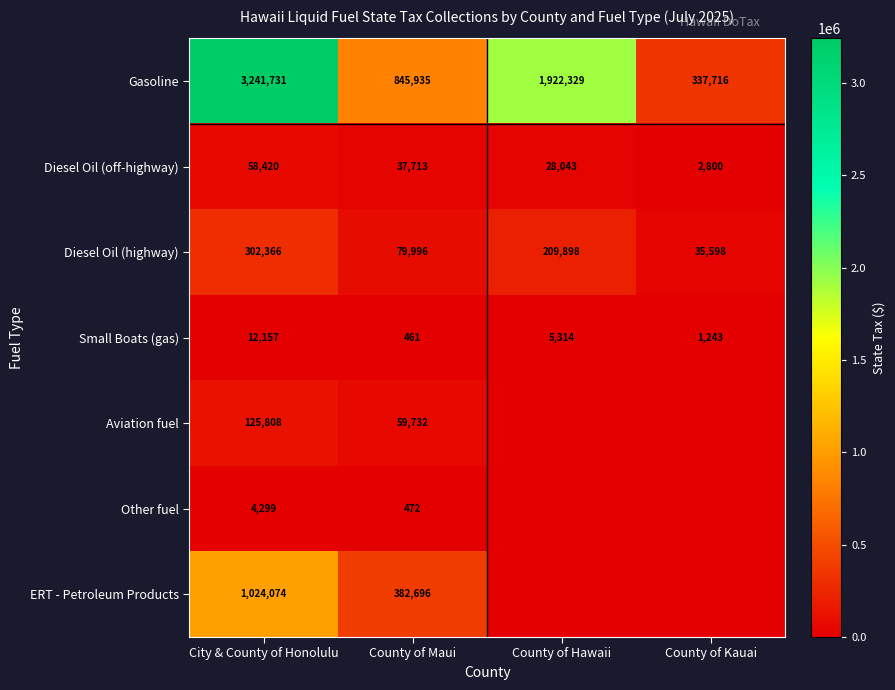

What is the sum of the Aviation fuel values at County of Maui and City & County of Honolulu?

185540